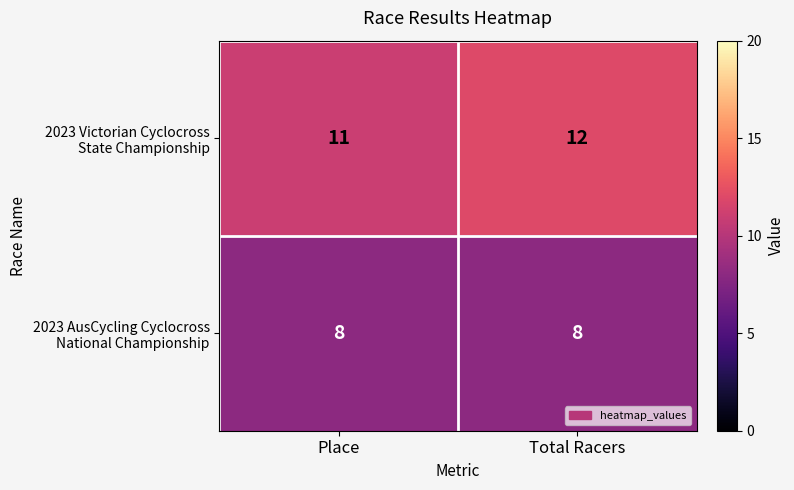

Count the number of data series in this chart.

2